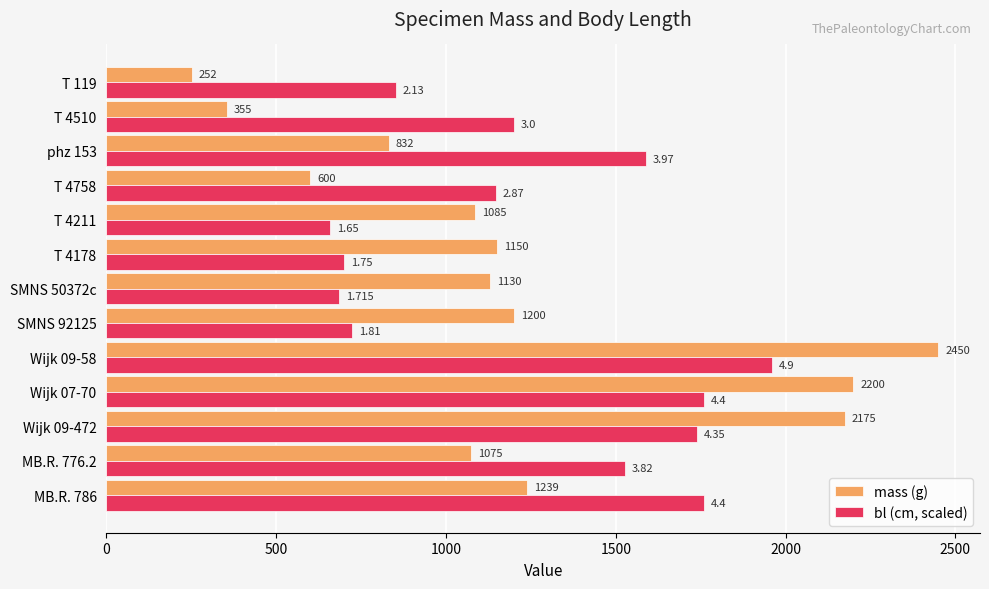

What is the difference between the second highest and minimum values in the mass (g) series?

1948.0